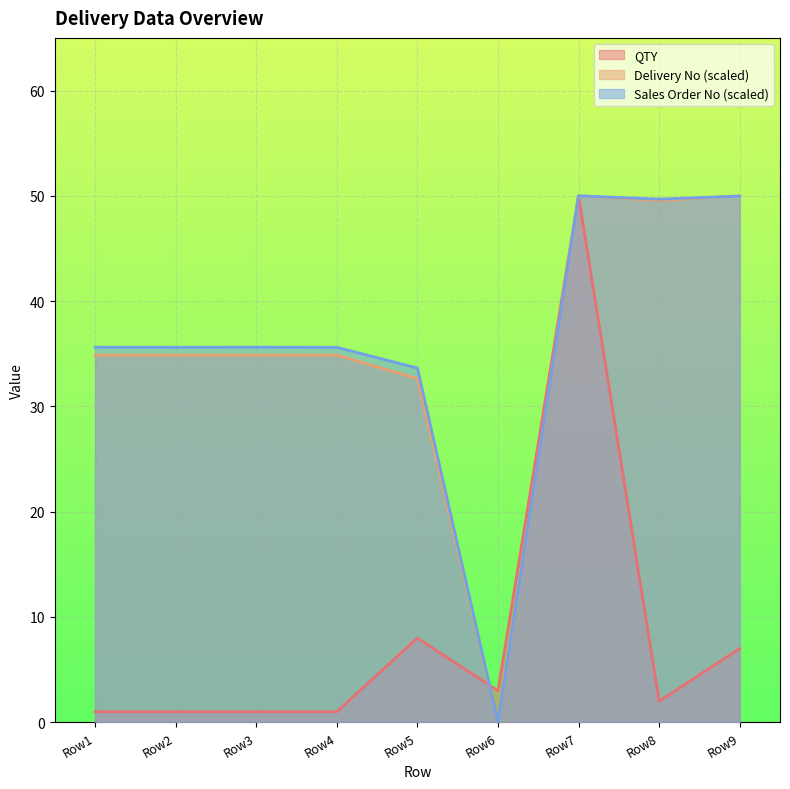

How many interior local valleys does the QTY series have?

2